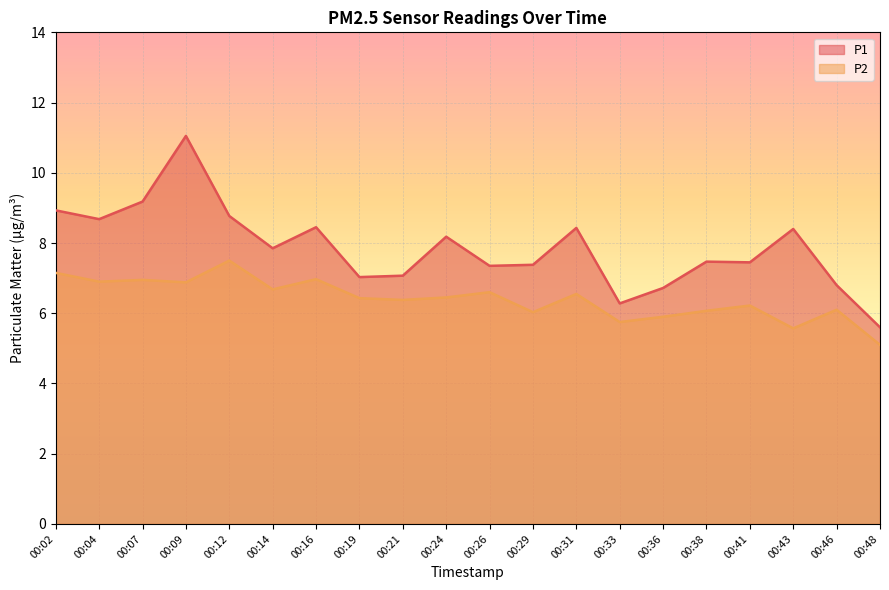

Reading left to right, extract all data points from this chart.

P1: 00:02=8.9	00:04=8.7	00:07=9.2	00:09=11.1	00:12=8.8	00:14=7.8	00:16=8.4	00:19=7.0	00:21=7.1	00:24=8.2	00:26=7.3	00:29=7.4	00:31=8.4	00:33=6.3	00:36=6.7	00:38=7.5	00:41=7.5	00:43=8.4	00:46=6.8	00:48=5.6
P2: 00:02=7.2	00:04=6.9	00:07=7.0	00:09=6.9	00:12=7.5	00:14=6.7	00:16=7.0	00:19=6.4	00:21=6.4	00:24=6.5	00:26=6.6	00:29=6.0	00:31=6.5	00:33=5.8	00:36=5.9	00:38=6.1	00:41=6.2	00:43=5.6	00:46=6.1	00:48=5.1